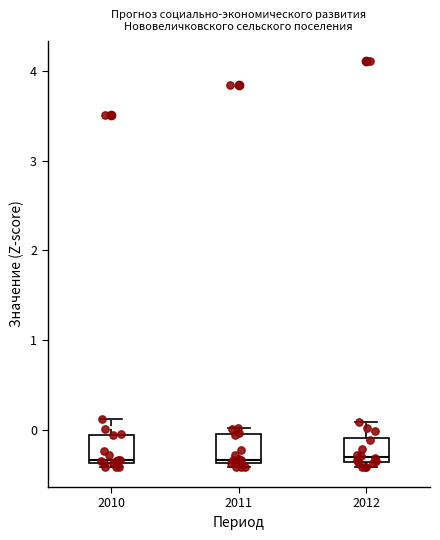

Reading left to right, read every box against the y-axis: the position of its median line, the range the box covers, and the ends of its whiskers. The values are not printed on the chart, so give them approximately, as read against the axis.

2010: median -0.3, box -0.4 to -0.1, whiskers -0.4 (just below the box's lower edge) to 0.1
2011: median -0.3, box -0.4 to 0.0, whiskers -0.4 (just below the box's lower edge) to 0.0 (just above the box's upper edge)
2012: median -0.3, box -0.4 to -0.1, whiskers -0.4 (just below the box's lower edge) to 0.1